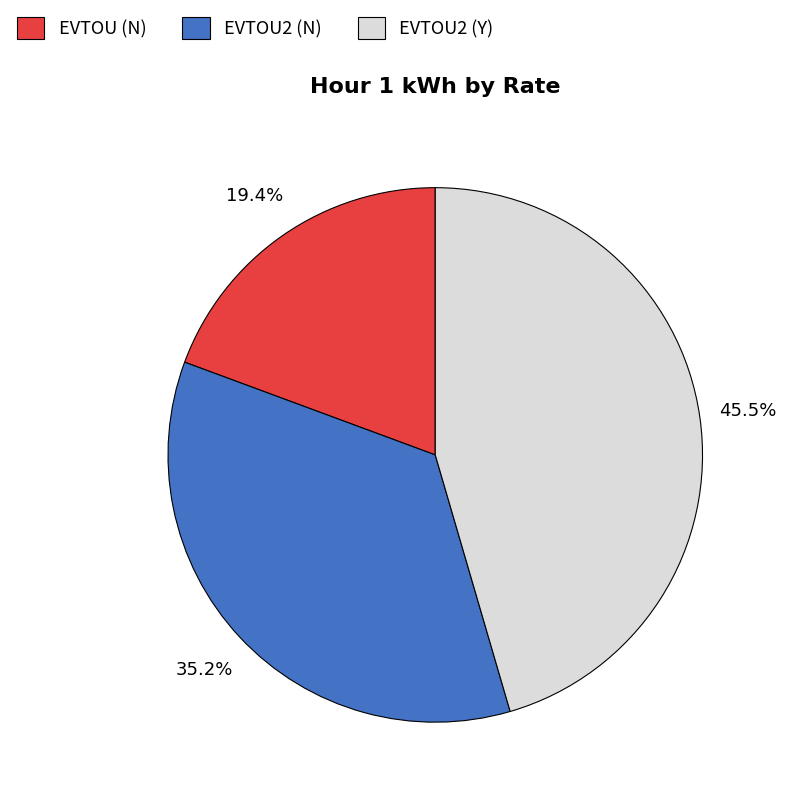

Is it true that EVTOU (N) is 19% of the pie?

True